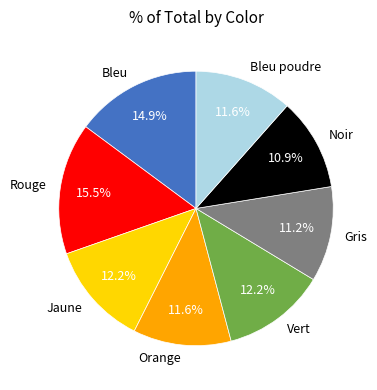

Which category has the biggest portion of the pie?

Rouge